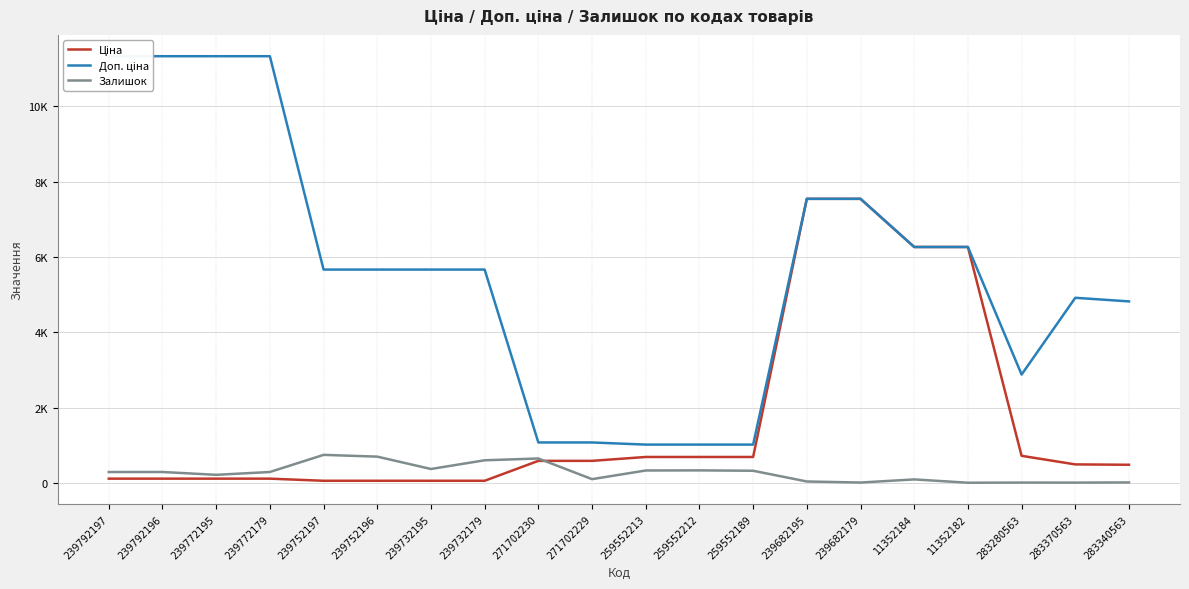

The value of Ціна at 259552189 is 689.1. True or false?

True